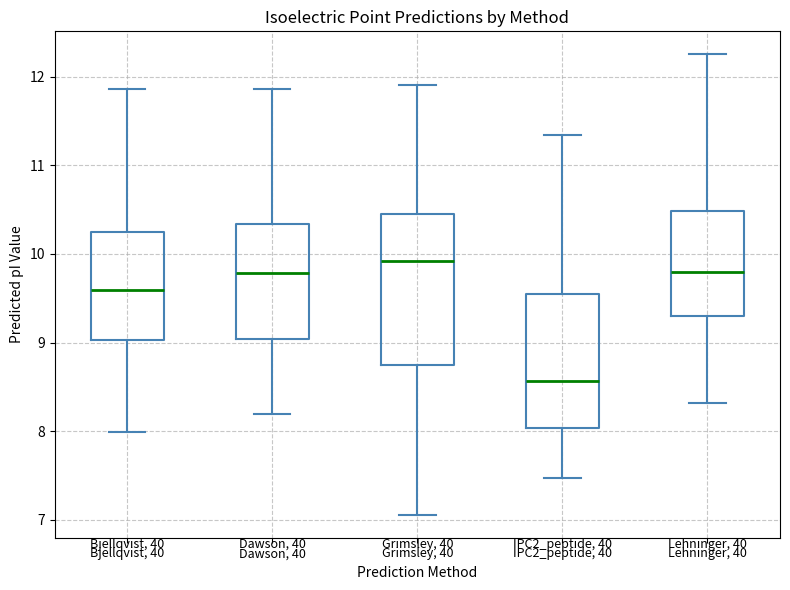

Where does the lower whisker of the box for Grimsley, 40 end on the y-axis? The values are not printed on the chart, so give them approximately, as read against the axis.

7.1